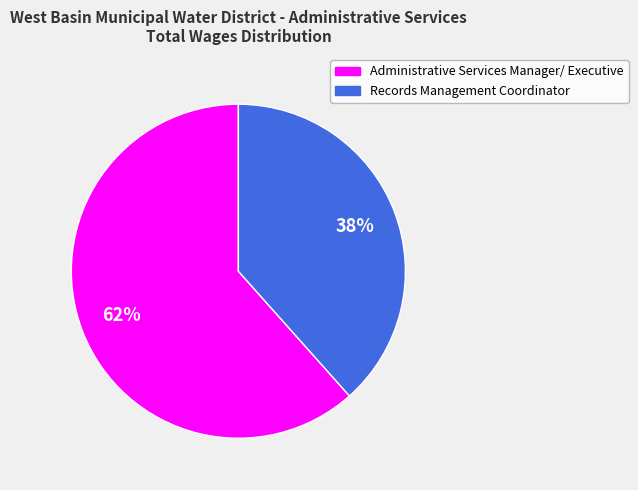

How many slices are in this pie chart?

2